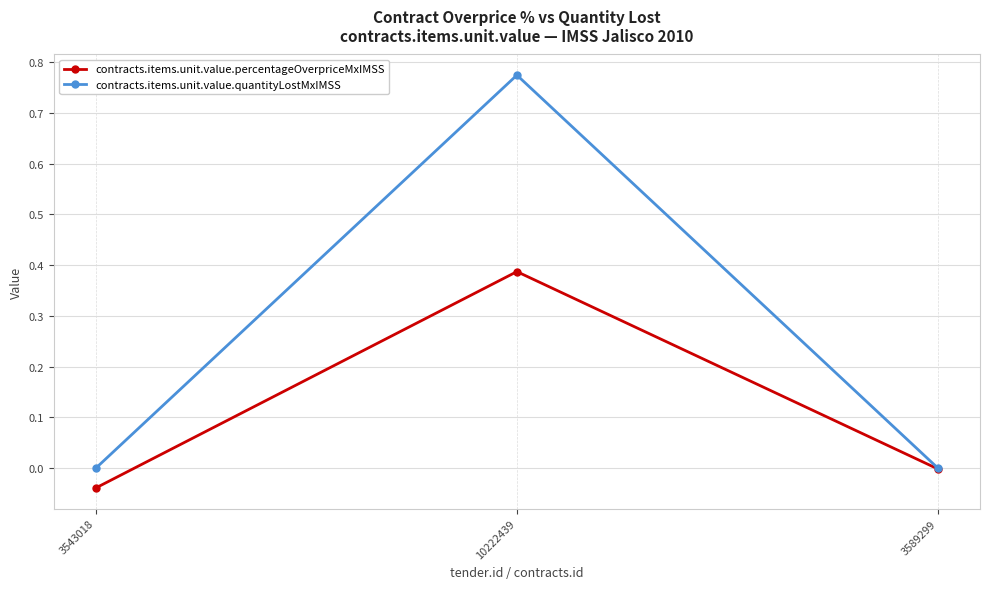

At which label does contracts.items.unit.value.quantityLostMxIMSS reach its peak?

10222439